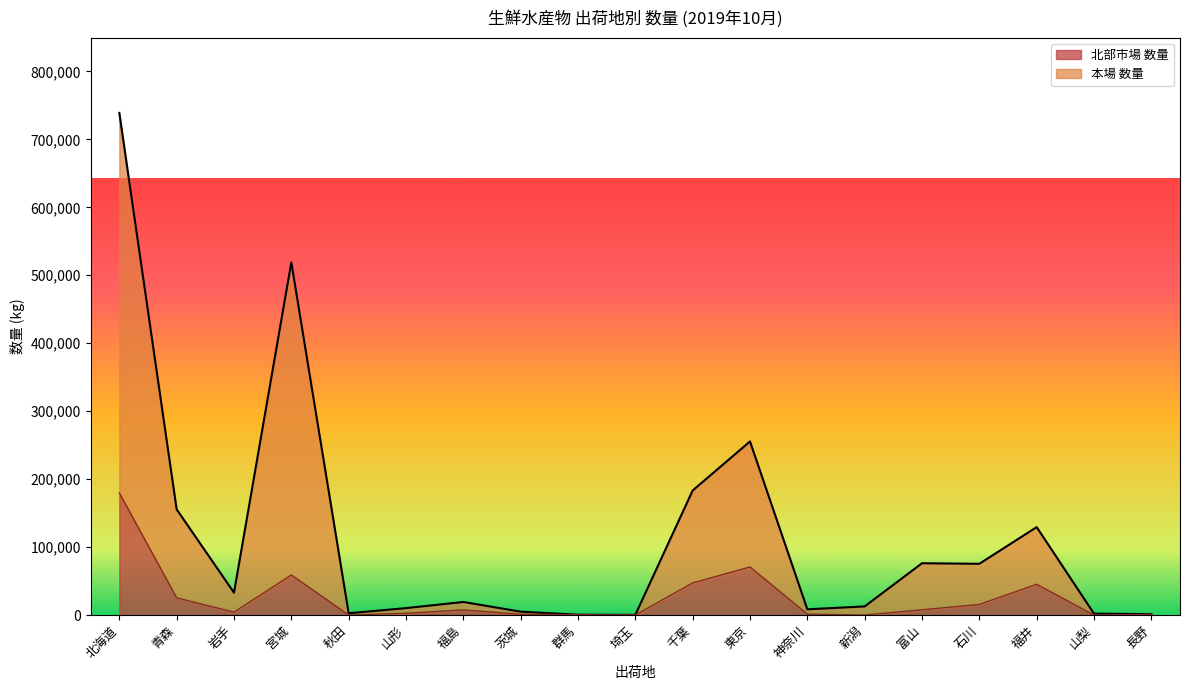

Where is 北部市場 数量 nearest to the value 89865?

東京